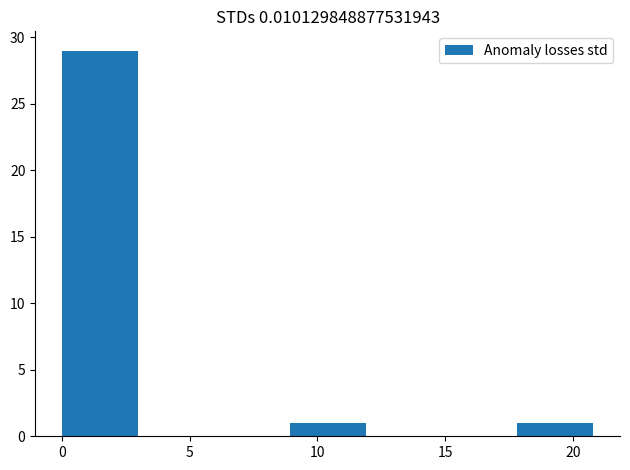

Reading left to right, list every bar in this chart as the range it spans on the x-axis followed by its height. Neither the bar edges nor the heights are printed on the chart, so give them approximately, as read against the axes.

0 to 3: 29
3 to 6: 0
6 to 9: 0
9 to 12: 1
12 to 15: 0
15 to 18: 0
18 to 21: 1